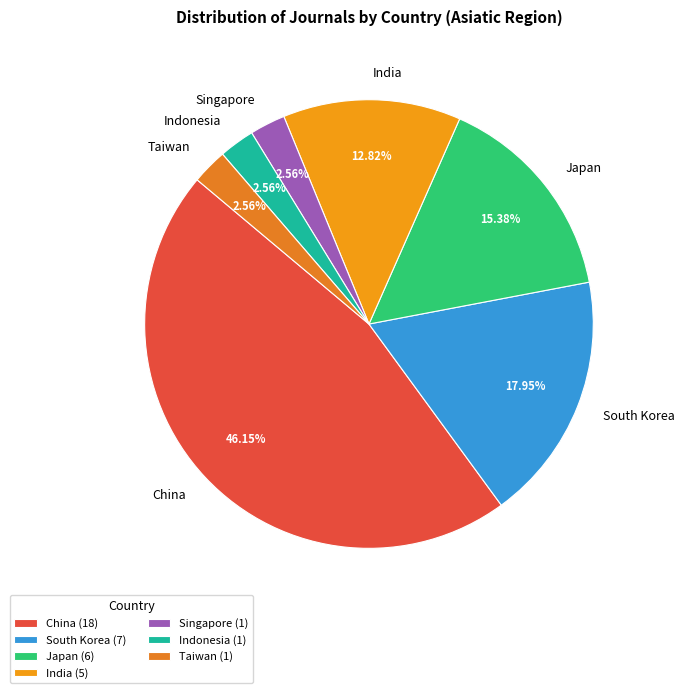

How many segments does this pie chart have?

7